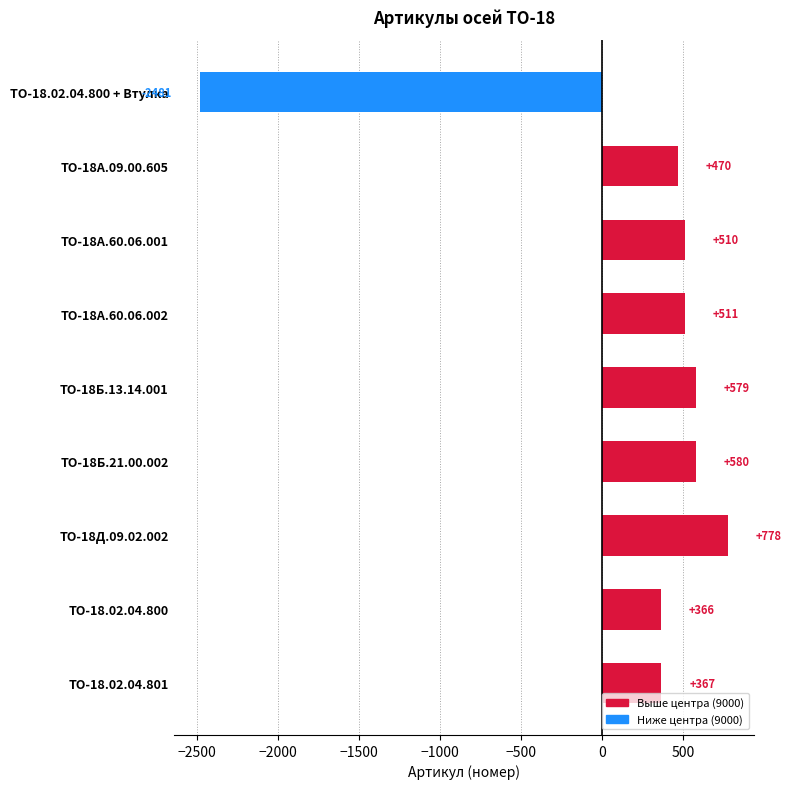

What is the label of the 7th bar from the top?

ТО-18Д.09.02.002